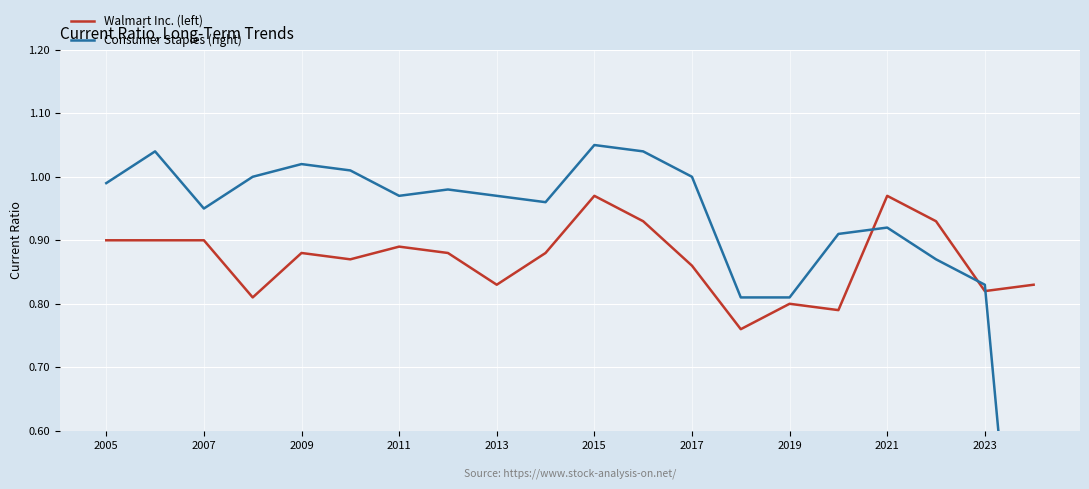

True or false: Walmart Inc. (left) and Consumer Staples (right) intersect in this chart.

True